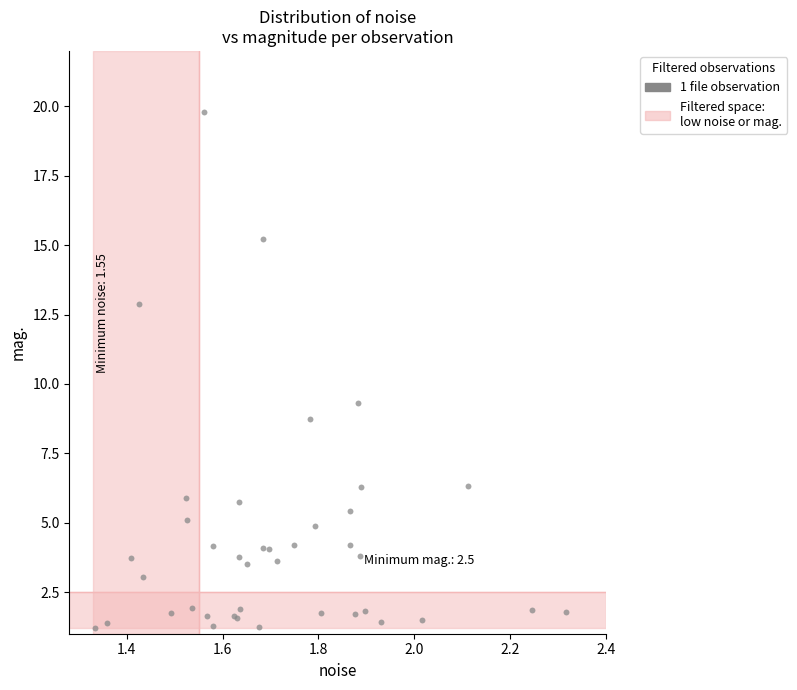

What Y value in the scatter plot is closest to 10?

9.3